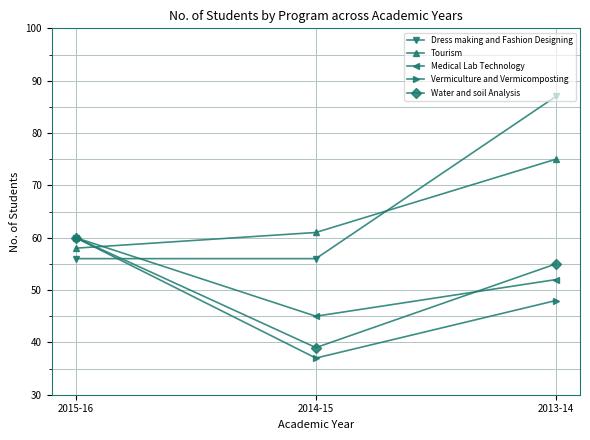

What is the spread (max minus min) of values at 2015-16?

4